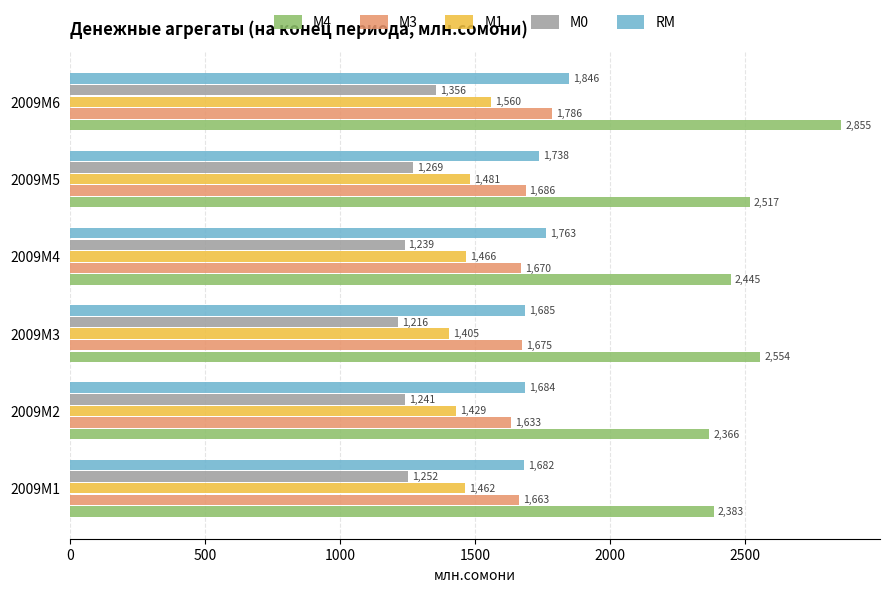

What is the average value of the М0 series?

1262.2